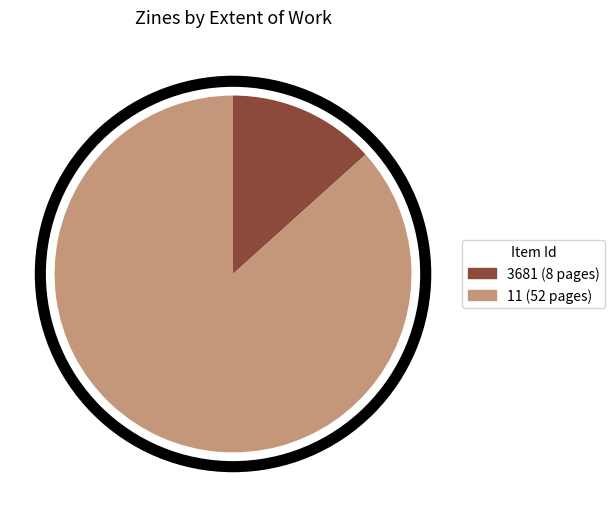

Which category has the biggest portion of the pie?

11